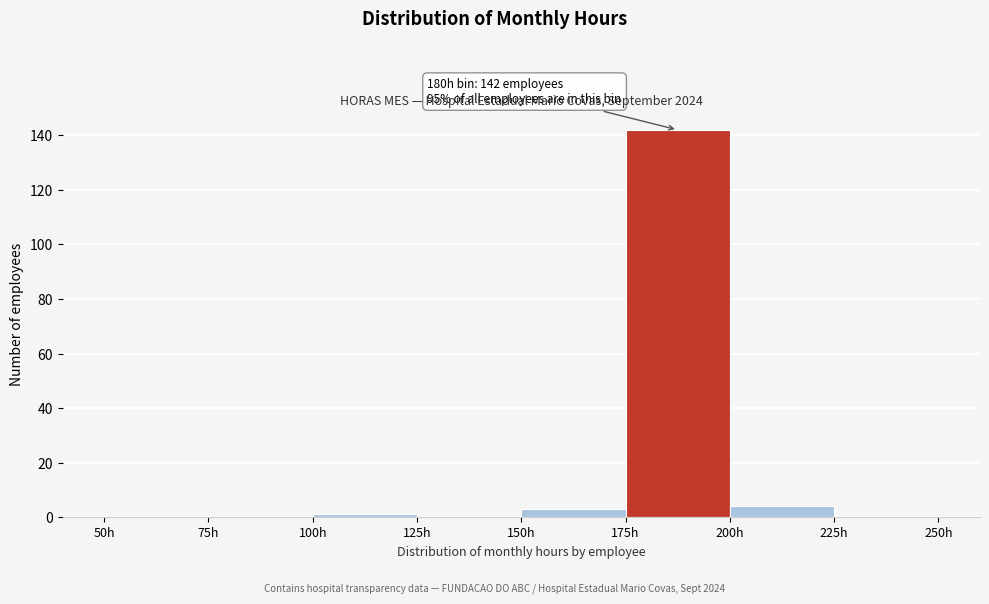

Over which range of the x-axis is the bar tallest?

175 to 200